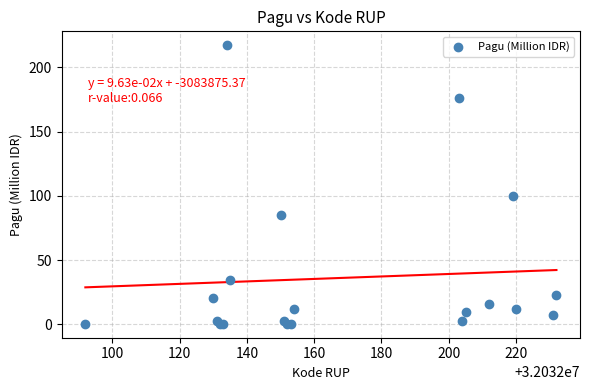

What Y value in the scatter plot is closest to 108?

100.0